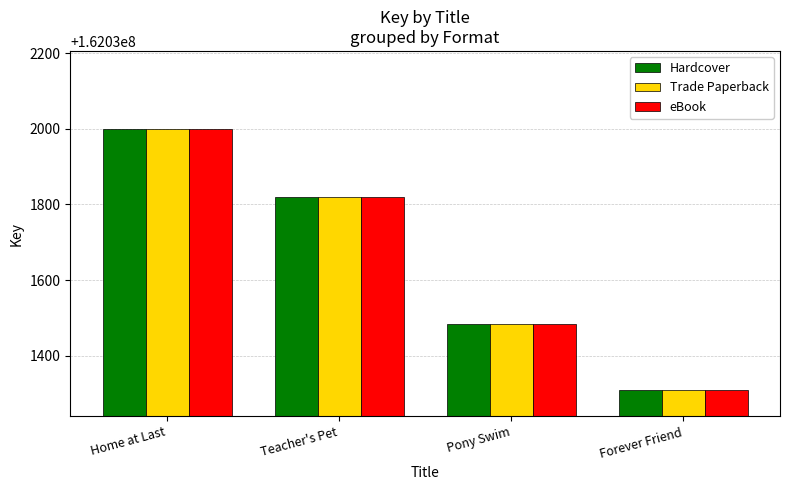

Where is eBook nearest to the value 162031654?

Teacher's Pet